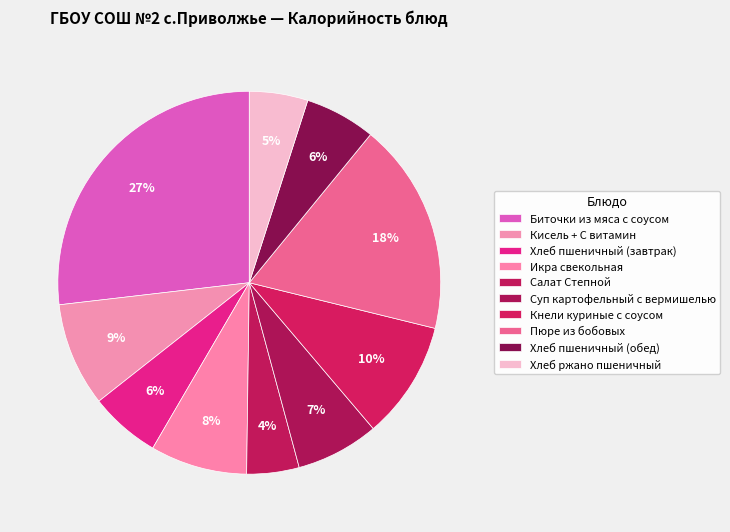

Combined, what portion of the pie is Икра свекольная and Суп картофельный с вермишелью?

15.2%